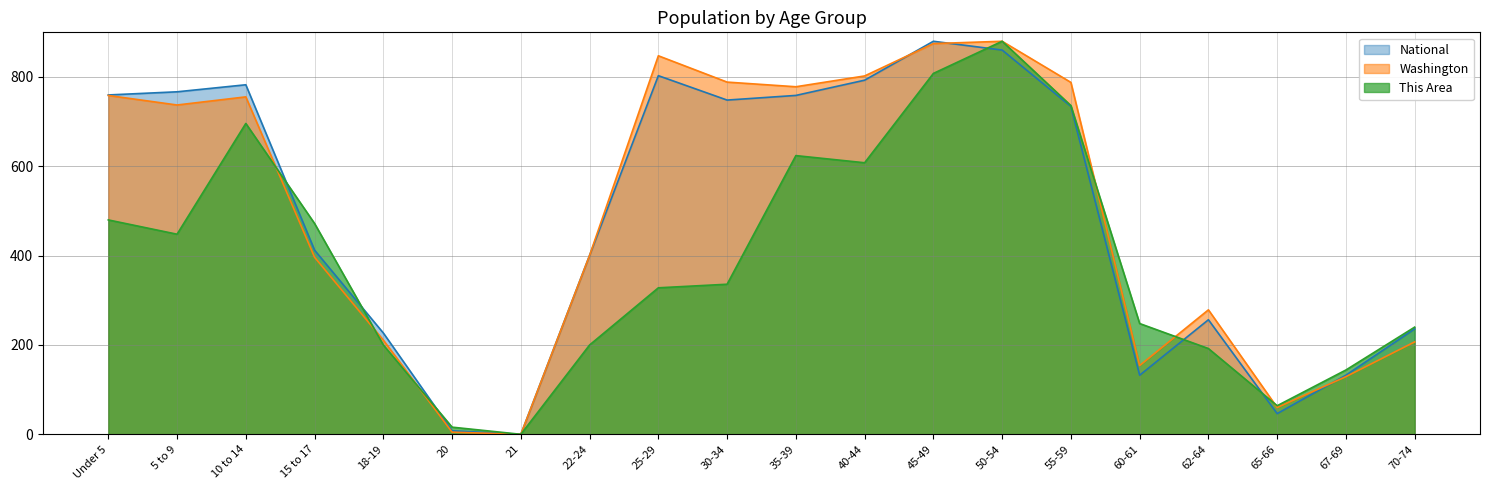

List the labels in order of Washington value, largest first.

50-54, 45-49, 25-29, 40-44, 30-34, 55-59, 35-39, Under 5, 10 to 14, 5 to 9, 22-24, 15 to 17, 62-64, 18-19, 70-74, 60-61, 67-69, 65-66, 20, 21